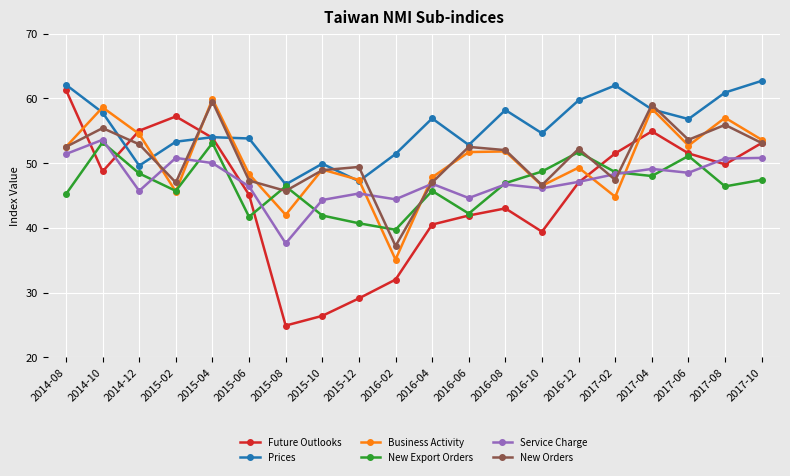

What is the difference between the New Export Orders values at 2015-08 and 2016-04?

0.7